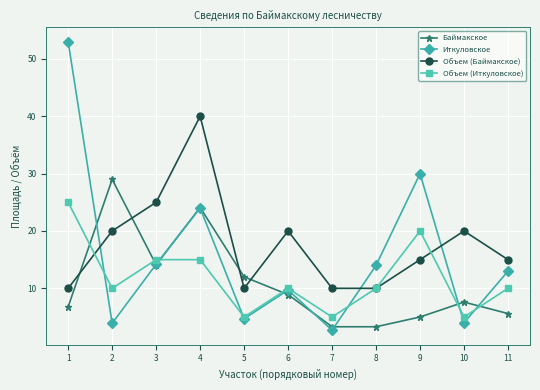

Between which two adjacent categories do Баймакское and Иткуловское first intersect?

1 and 2